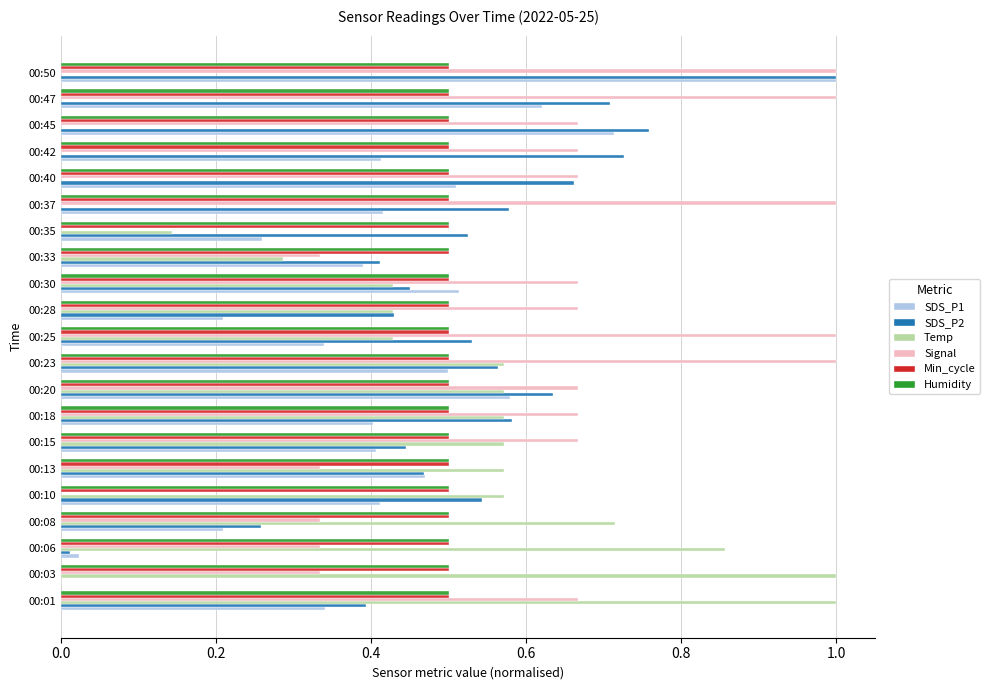

What is the sum of all Signal values?

12.7